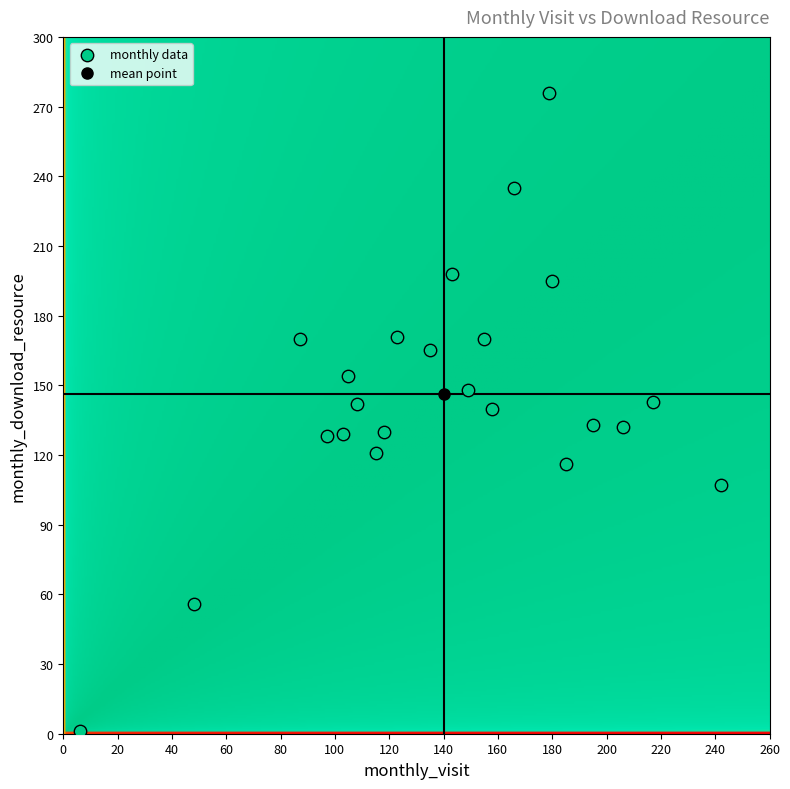

What is the range of Y values (max minus min)?

275